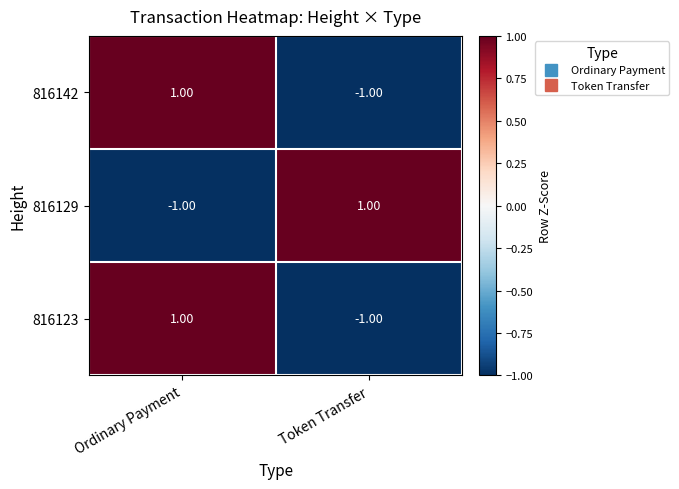

How many distinct data groups are displayed?

3